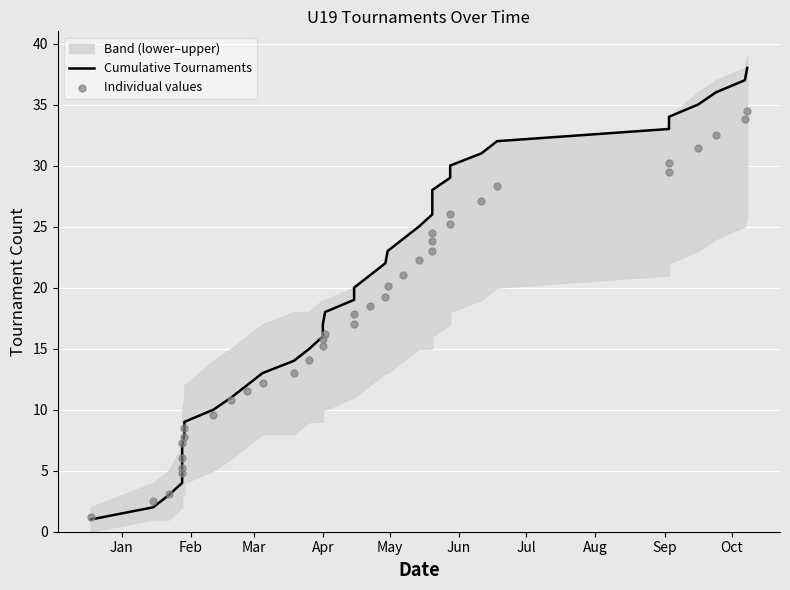

At how many categories does at least one series exceed 20?

18